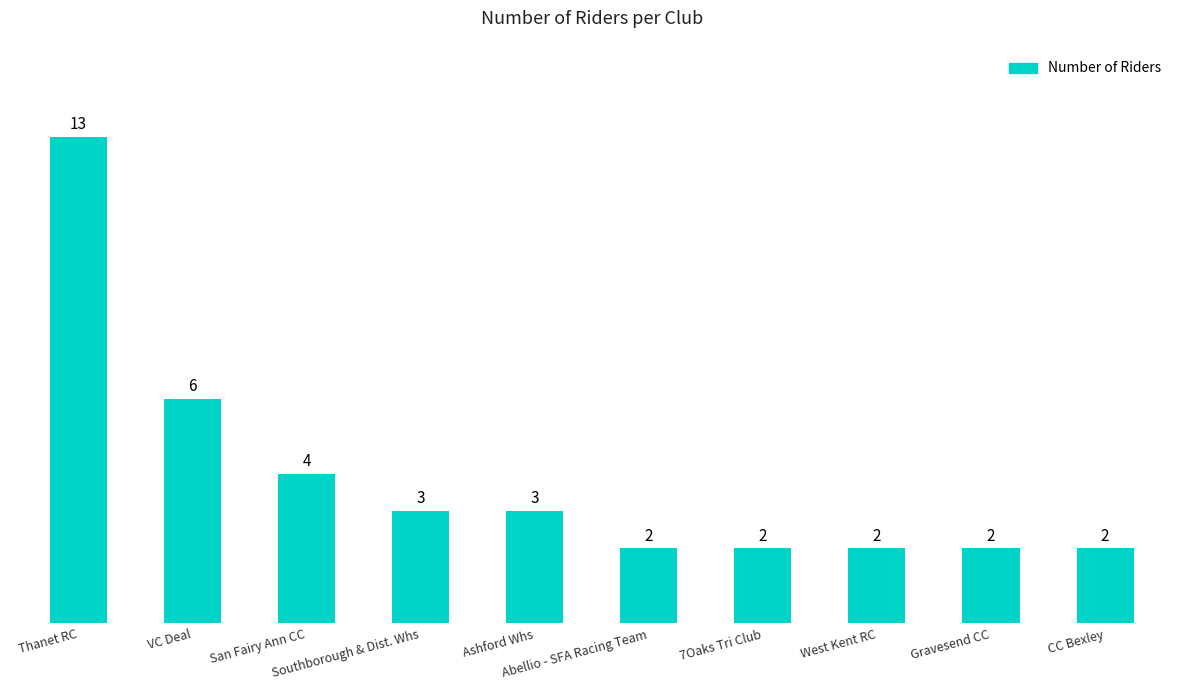

Where is the data nearest to the value 7?

VC Deal